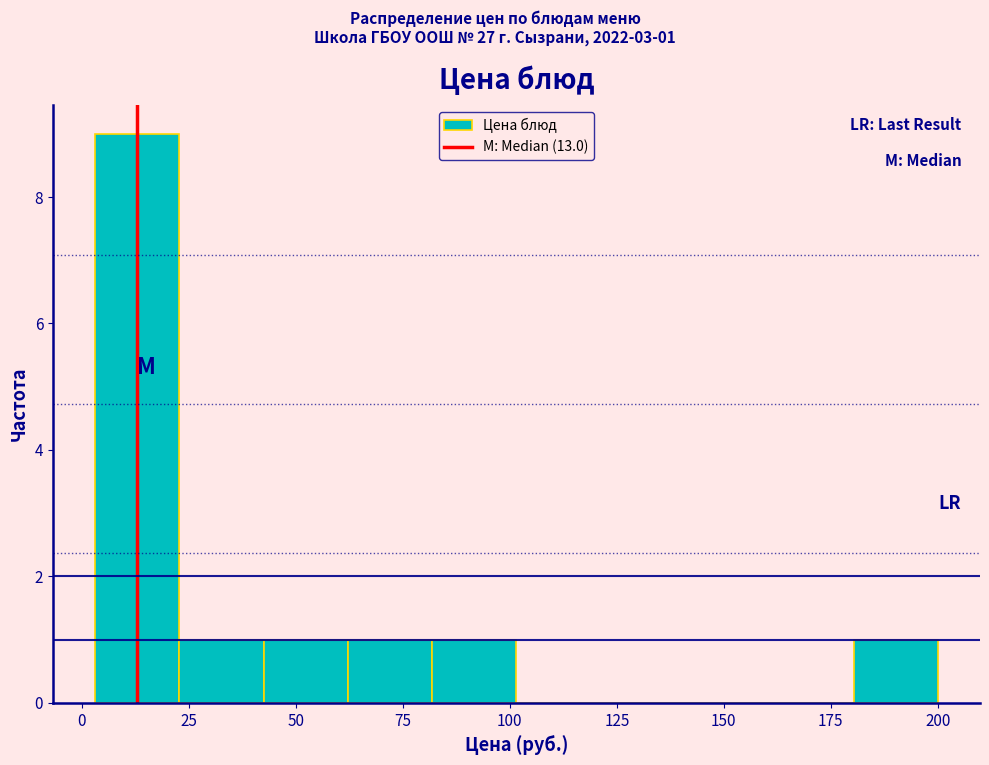

Read against the x-axis, roughly where is the centre of the tallest bar?

15